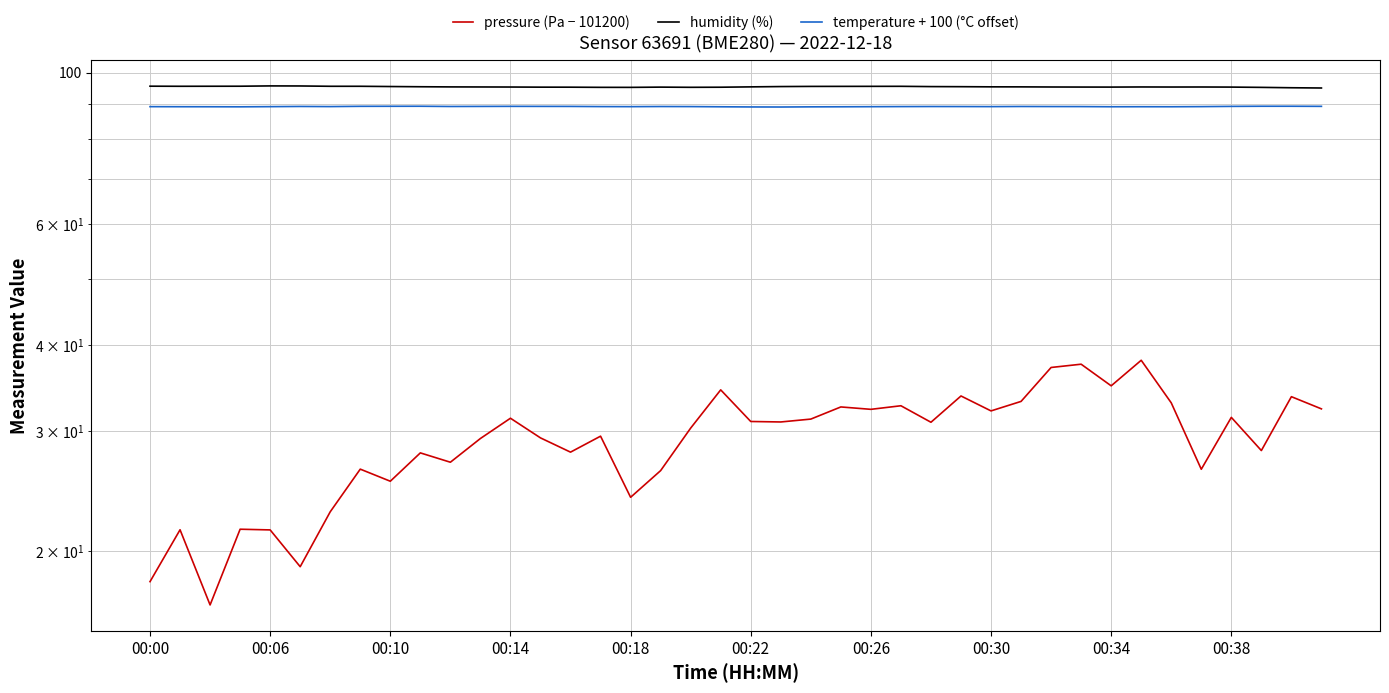

The value of temperature + 100 (°C offset) at 38 is 141.9. True or false?

False